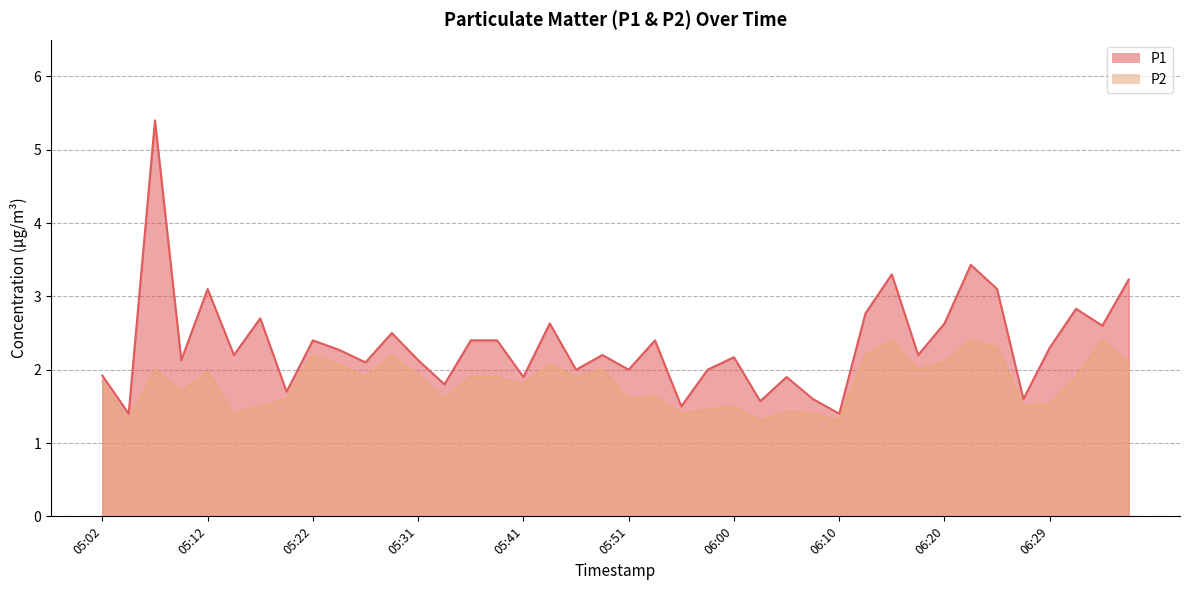

True or false: P2 and P1 cross at least once.

False